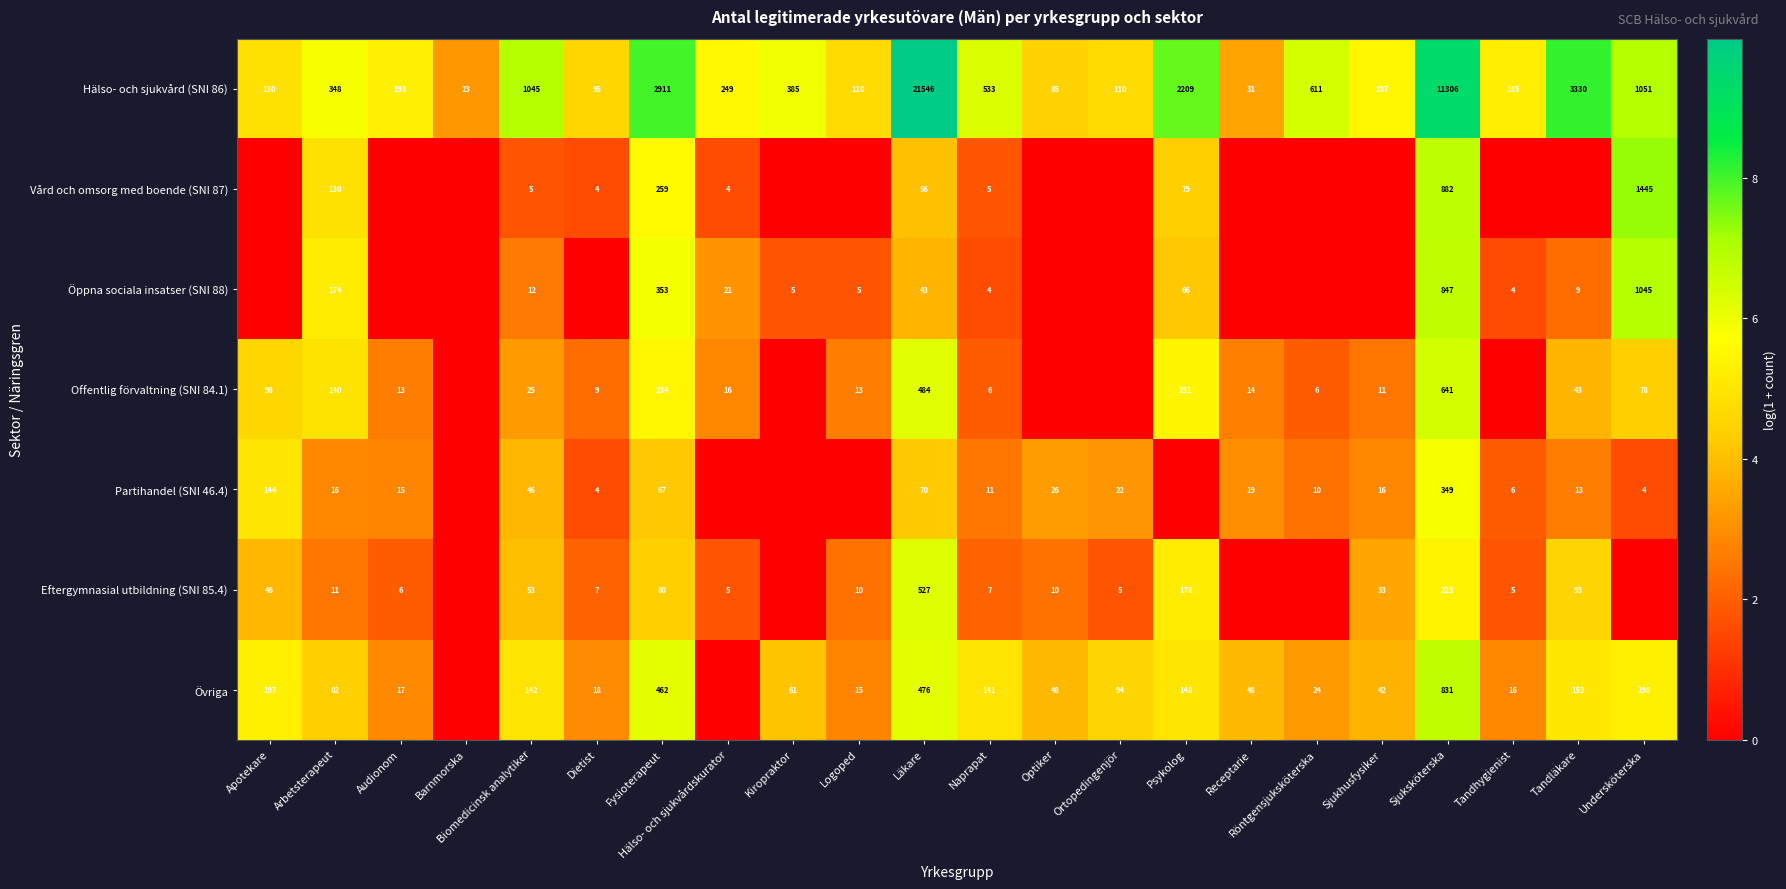

The value of Övriga at Biomedicinsk analytiker is 6.9. True or false?

False